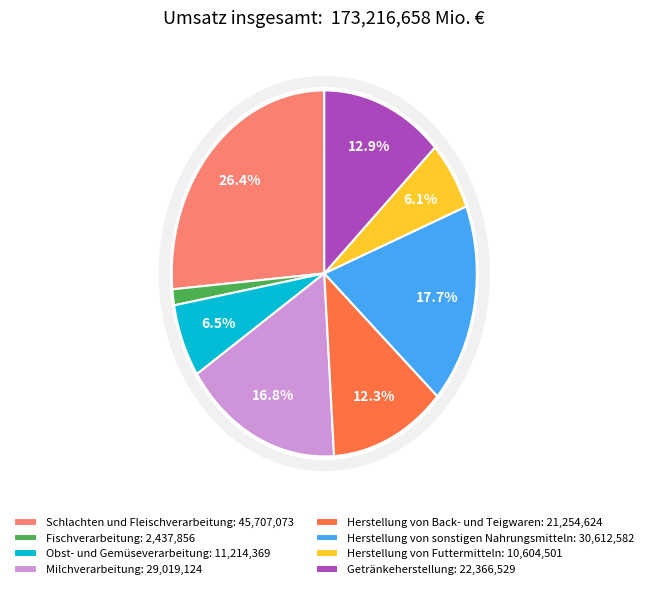

Combined, do Herstellung von Futtermitteln and Schlachten und Fleischverarbeitung account for over 50%?

No